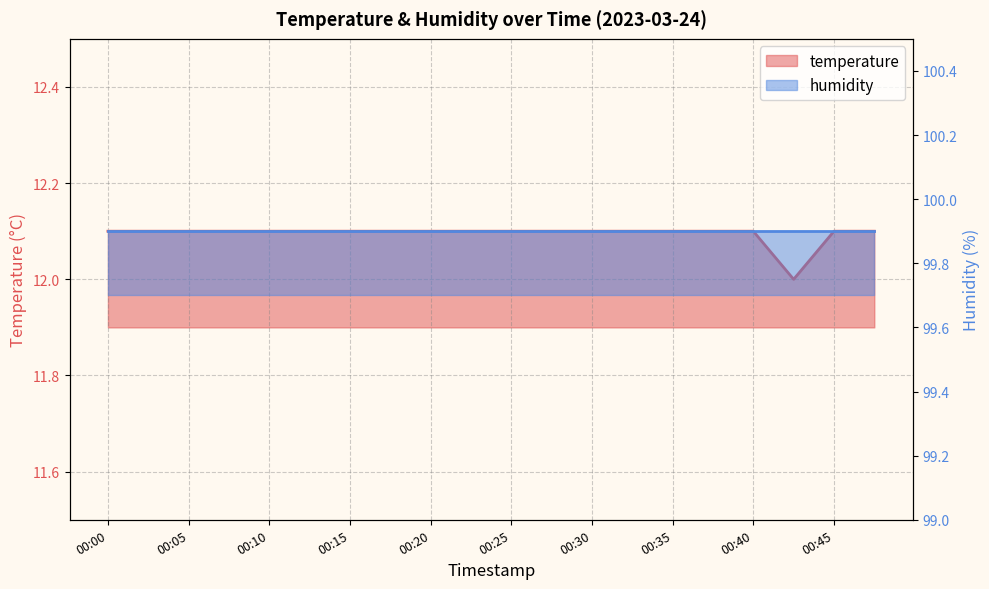

At which category does the chart reach its minimum across all series?

00:42